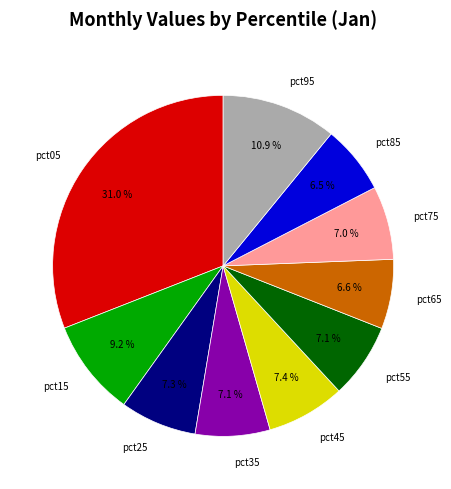

Does any single category account for the majority?

No